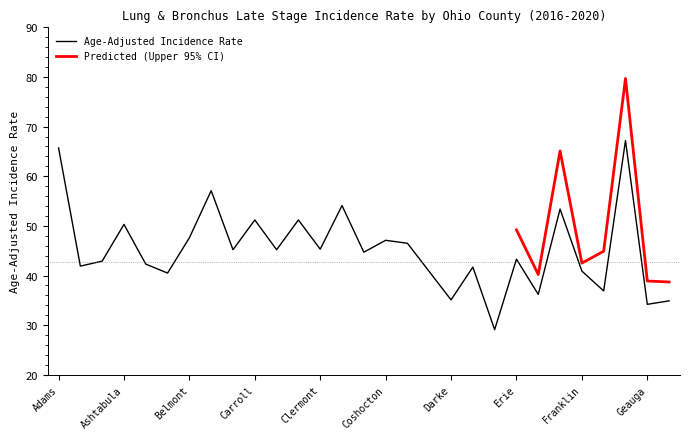

Reading right to left, transcribe all the data shown in this chart.

Greene=34.9	Geauga=34.2	Gallia=67.2	Fulton=36.9	Franklin=40.9	Fayette=53.4	Fairfield=36.2	Erie=43.3	Delaware=29.1	Defiance=41.7	Darke=35.1	Cuyahoga=40.8	Crawford=46.5	Coshocton=47.1	Columbiana=44.7	Clinton=54.1	Clermont=45.3	Clark=51.2	Champaign=45.2	Carroll=51.2	Butler=45.2	Brown=57.1	Belmont=47.6	Auglaize=40.5	Athens=42.3	Ashtabula=50.3	Ashland=42.9	Allen=41.9	Adams=65.7